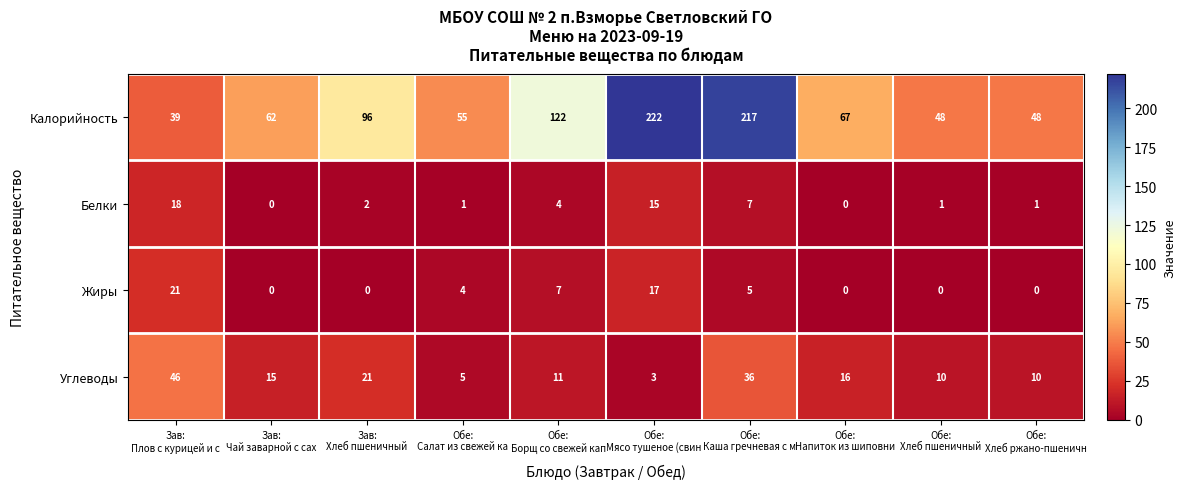

Count the number of categories in the chart.

10